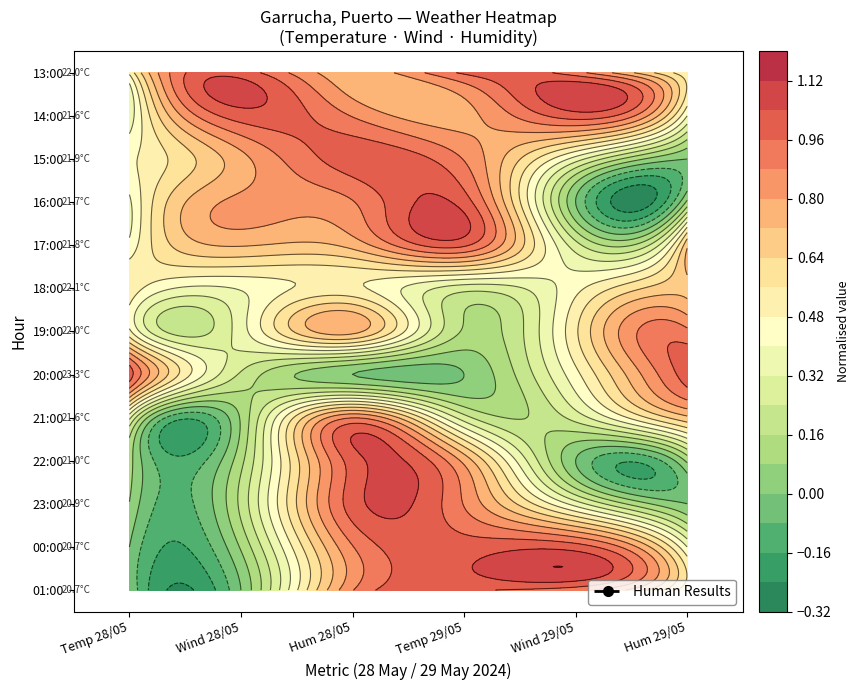

How many categories are shown in the chart?

6